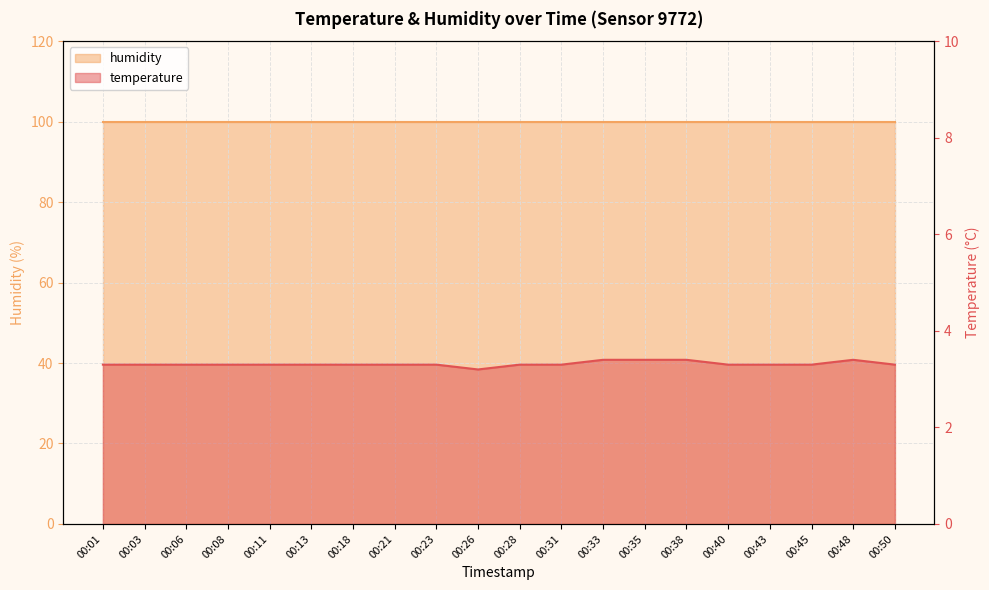

The chart shows a value of 4.6 at 00:28. True or false?

False